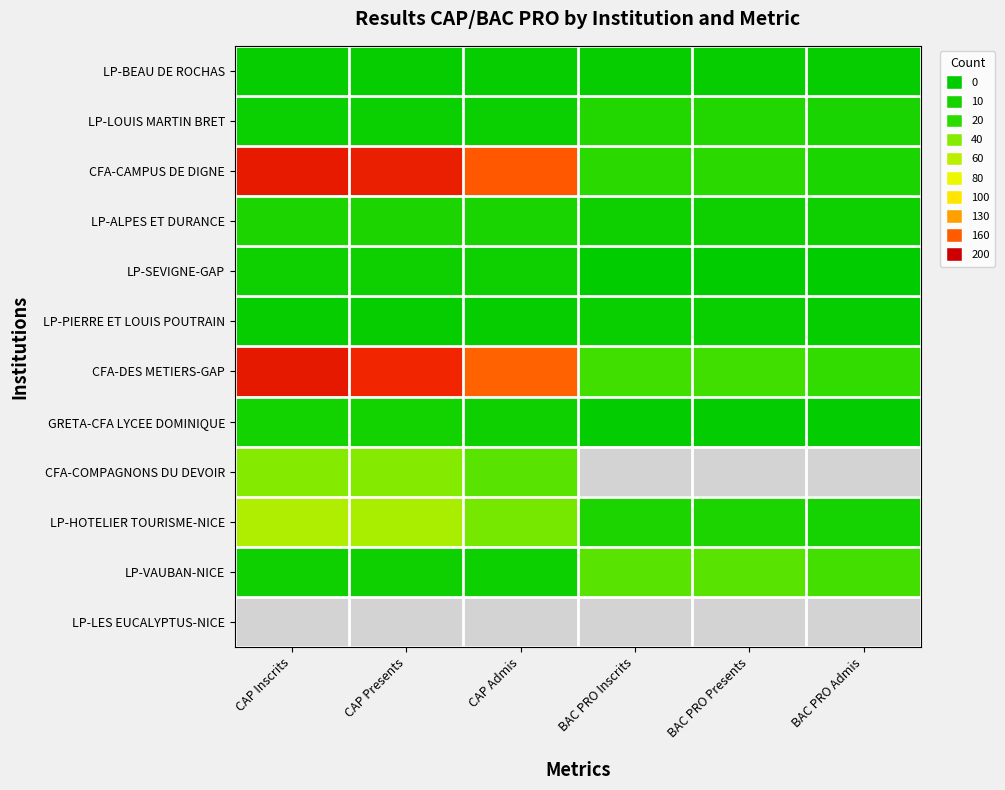

How many categories are shown in the chart?

6